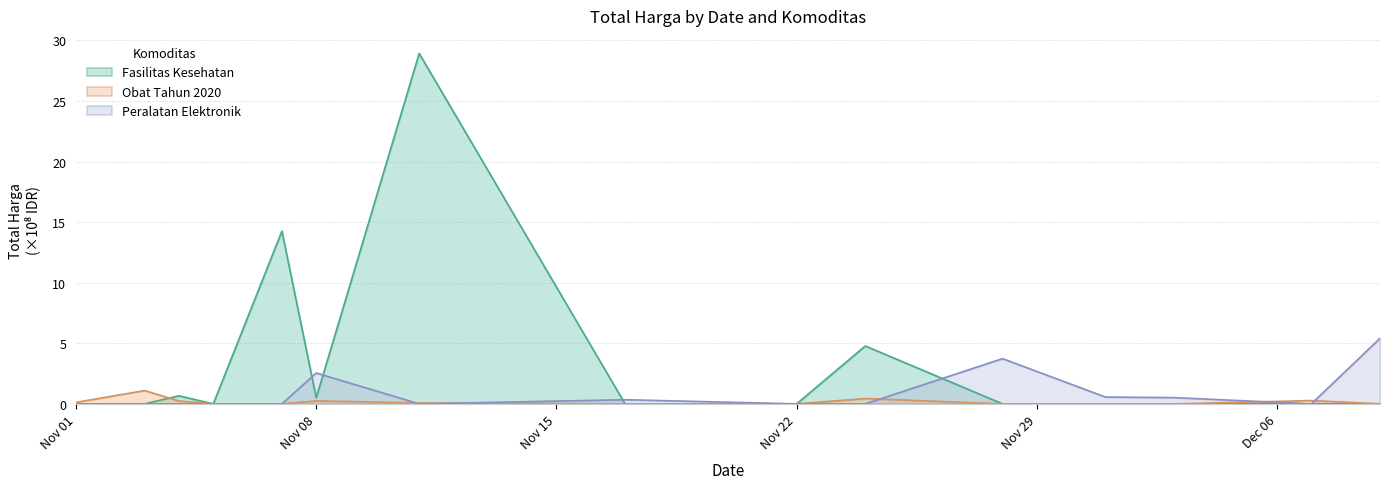

At how many categories does at least one series exceed 14?

2